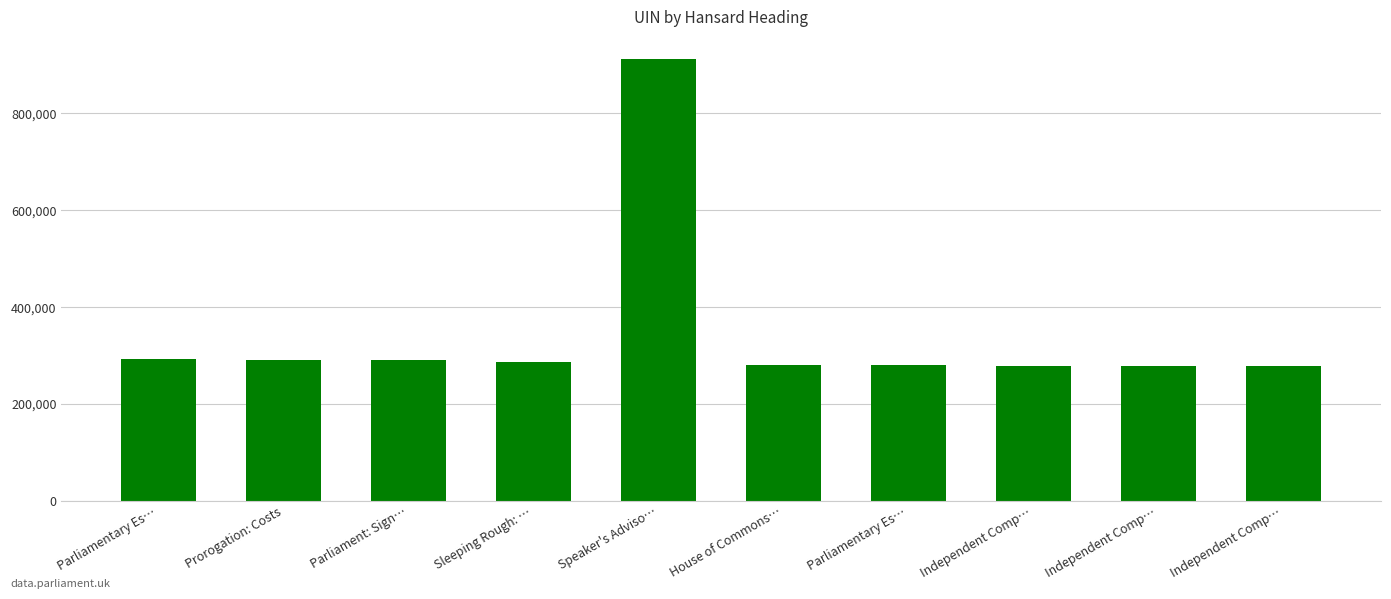

How many bars are there in total?

10